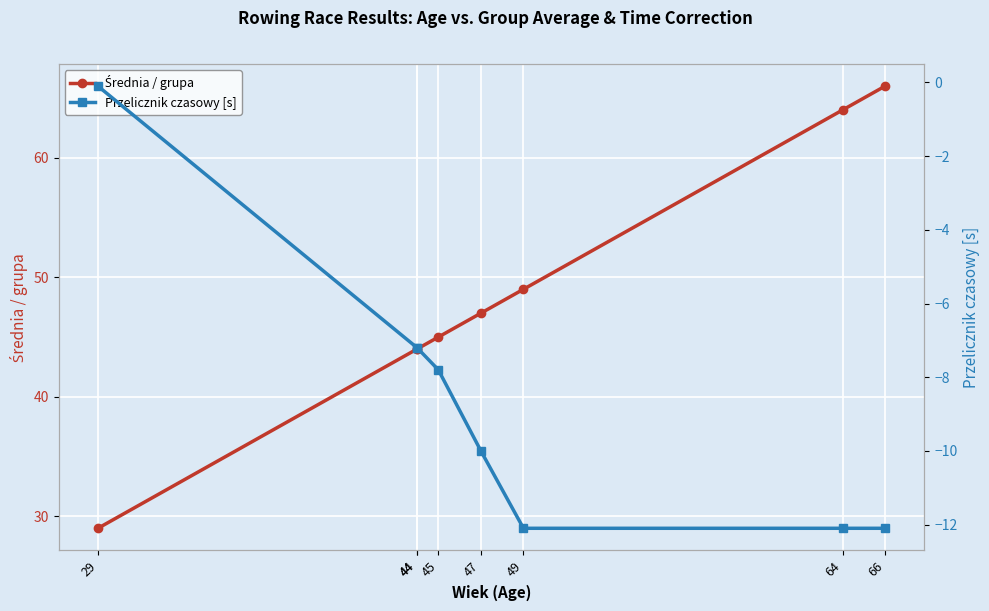

What is the value of the Średnia / grupa point at the 6th from the left?

49.0